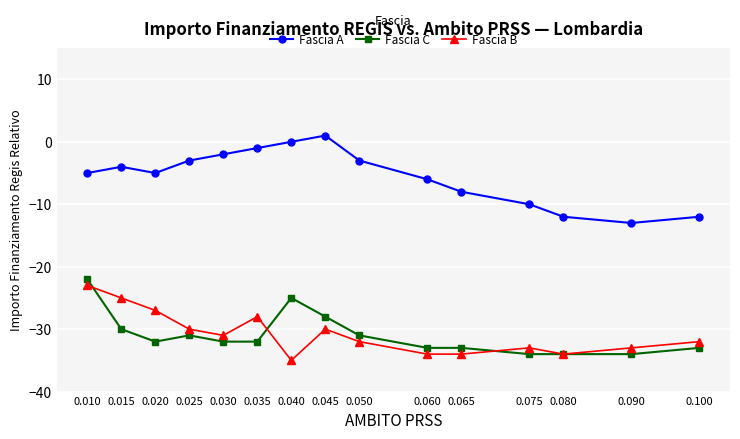

What is the sum of the Fascia C values at 0.090 and 0.060?

-67